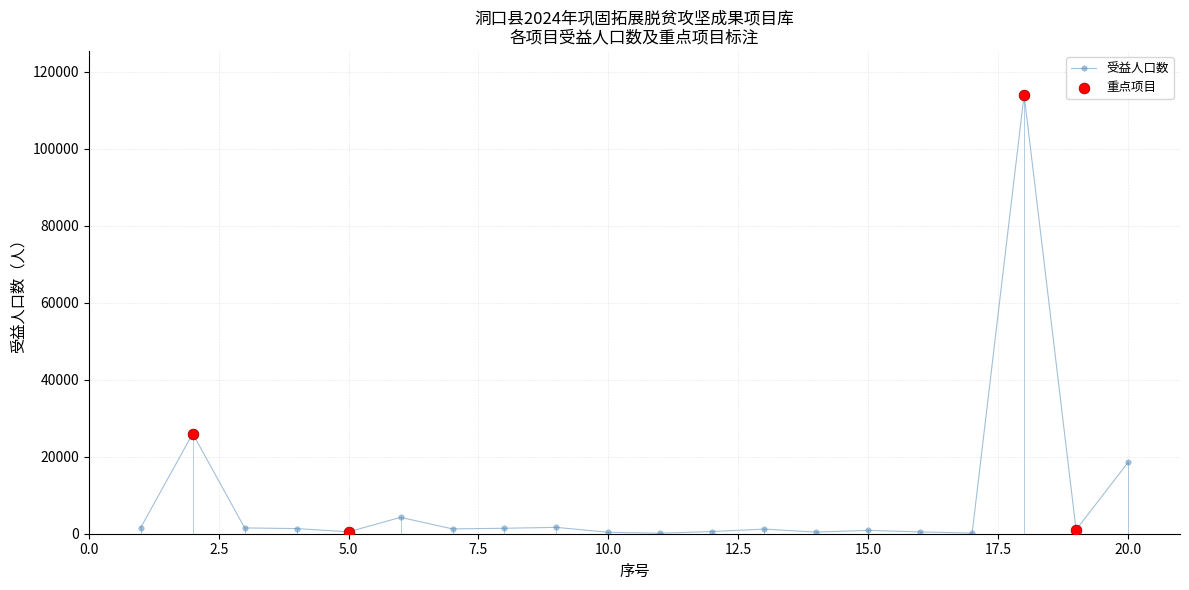

True or false: the data has more than 0 interior local peaks.

True